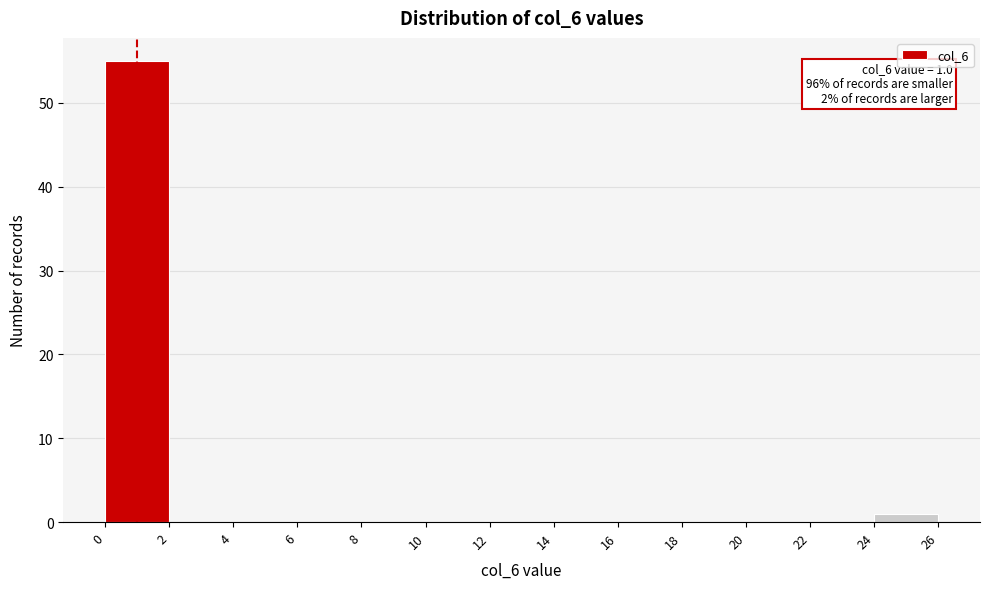

Over which range of the x-axis is the bar tallest?

0 to 2